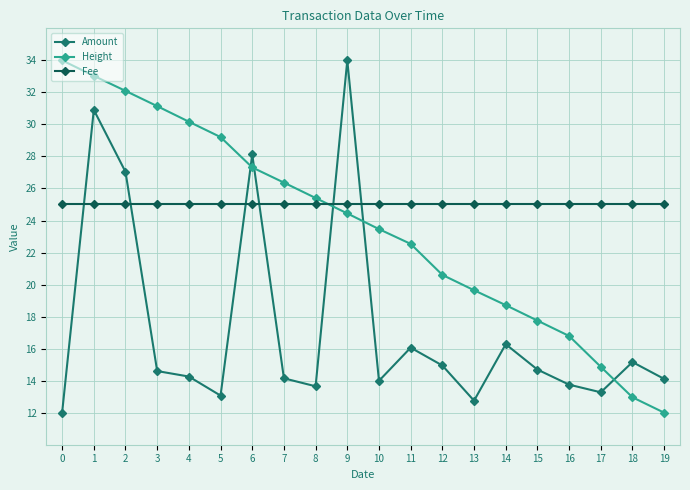

Is this an area chart (filled region under the line)?

No